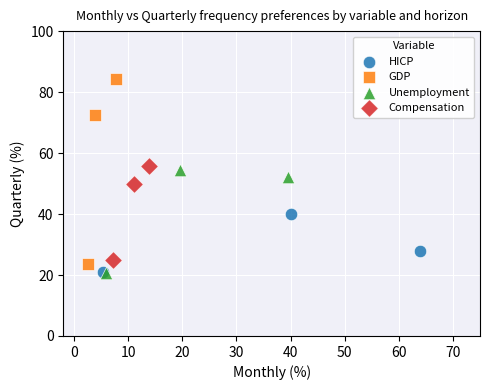

Which series contains the highest Y value?

GDP